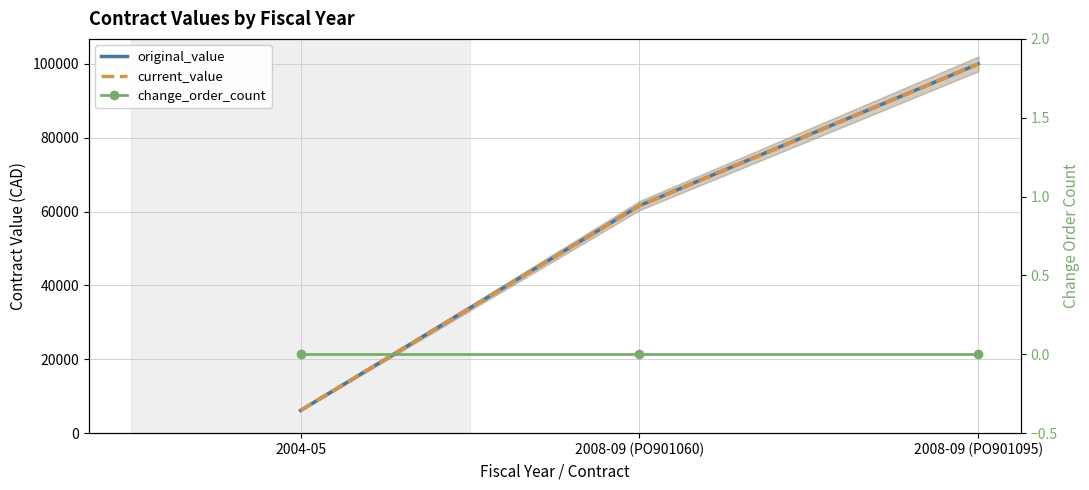

At how many categories does at least one series exceed 76757?

1